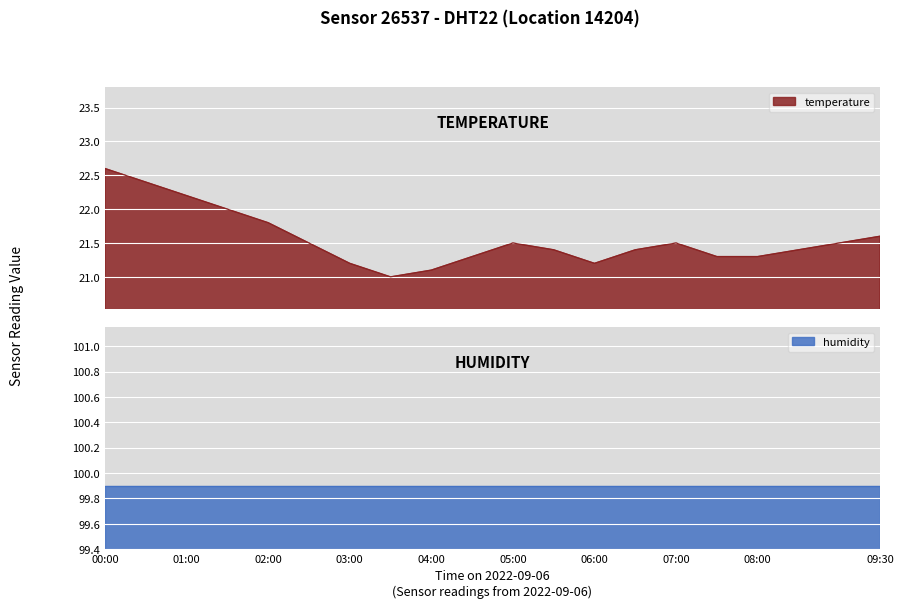

What is the lowest value of the temperature series?

21.0